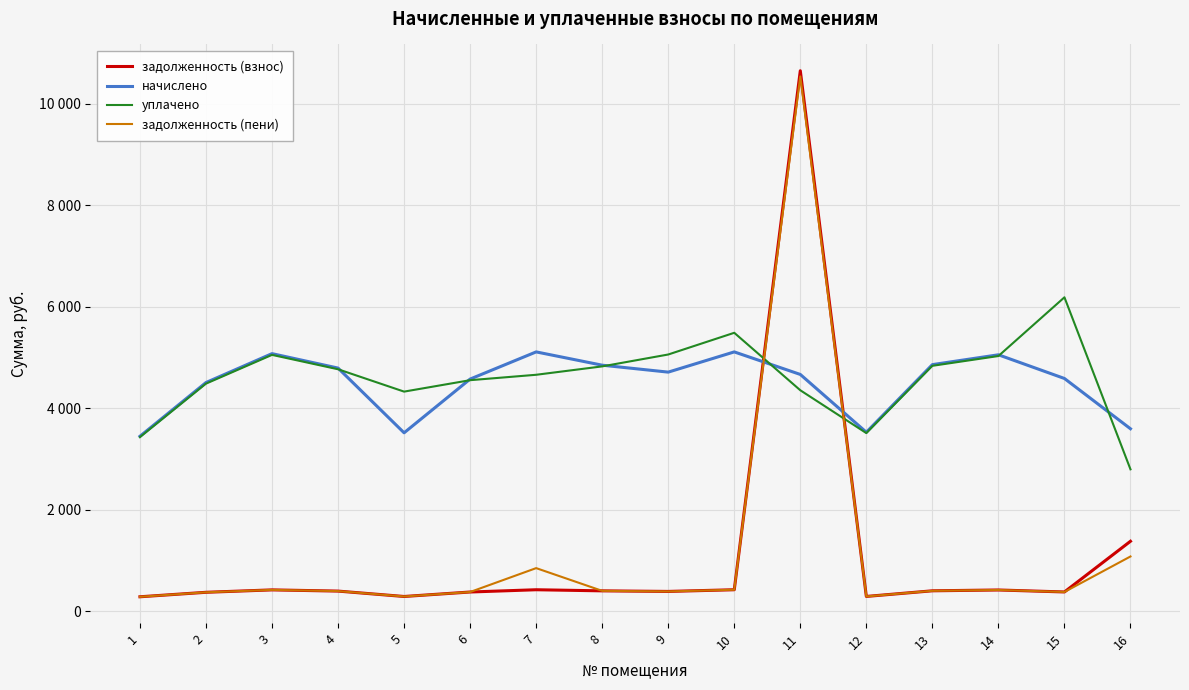

Reading right to left, list all the values displayed in this chart.

задолженность (взнос): 16=1381.7	15=382.4	14=421.4	13=405.2	12=294.2	11=10654.0	10=426.1	9=392.9	8=404.3	7=426.1	6=381.5	5=293.2	4=399.5	3=423.2	2=375.8	1=287.6
начислено: 16=3598.6	15=4589.4	14=5056.3	13=4862.6	12=3530.3	11=4669.1	10=5113.2	9=4714.7	8=4851.2	7=5113.2	6=4578.0	5=3518.9	4=4794.4	3=5079.0	2=4509.6	1=3450.6
уплачено: 16=2799.3	15=6189.1	14=5031.9	13=4839.2	12=3513.2	11=4357.3	10=5489.9	9=5062.0	8=4827.8	7=4662.4	6=4555.9	5=4330.6	4=4771.2	3=5054.5	2=4487.8	1=3433.9
задолженность (пени): 16=1081.8	15=382.4	14=421.4	13=405.2	12=294.2	11=10542.2	10=426.1	9=392.9	8=404.3	7=852.2	6=381.5	5=293.2	4=399.5	3=423.2	2=375.8	1=287.6